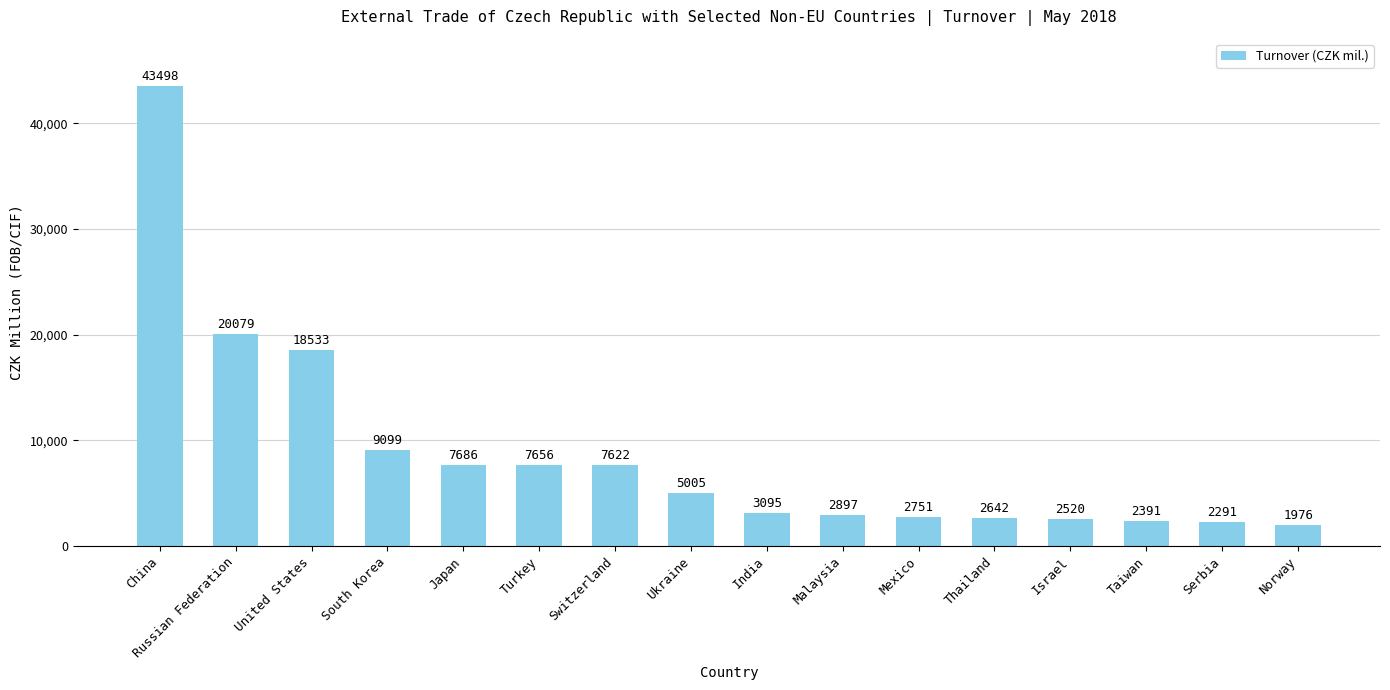

Are the bars horizontal?

No